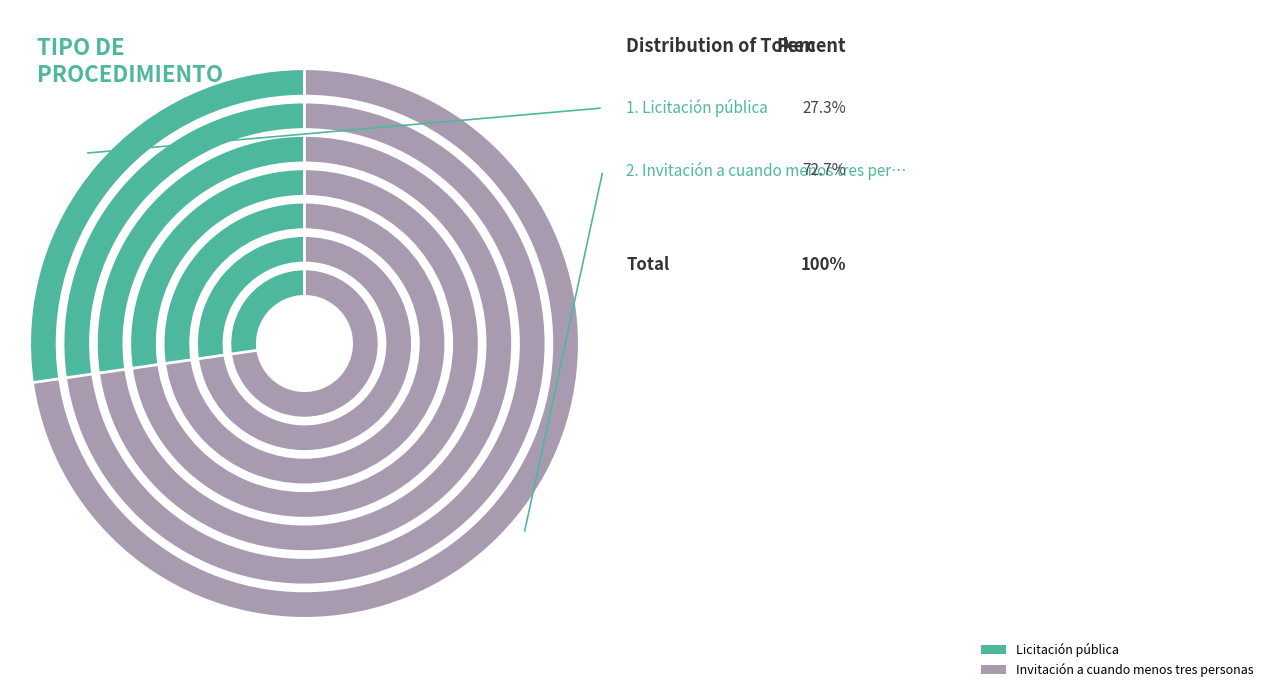

Between Licitación pública and Invitación a cuando menos tres personas, which is larger?

Invitación a cuando menos tres personas